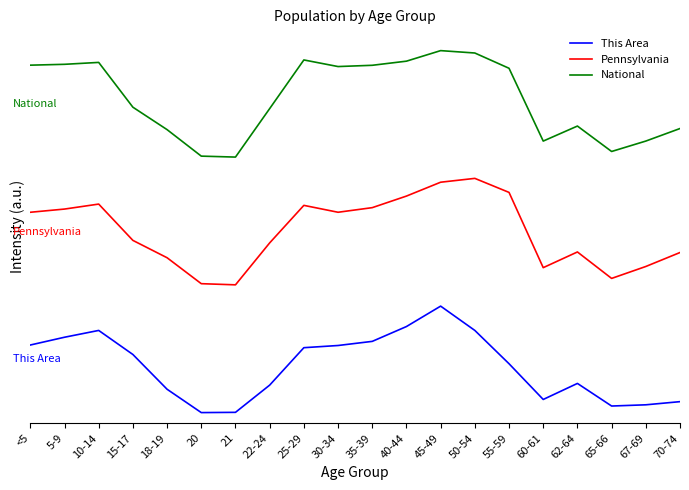

Reading left to right, list all the values displayed in this chart.

This Area: 0.6	0.7	0.8	0.5	0.2	0.0	0.0	0.3	0.6	0.6	0.7	0.8	1.0	0.8	0.5	0.1	0.3	0.1	0.1	0.1
Pennsylvania: 1.9	1.9	2.0	1.6	1.5	1.2	1.2	1.6	1.9	1.9	1.9	2.0	2.2	2.2	2.1	1.4	1.5	1.3	1.4	1.5
National: 3.3	3.3	3.3	2.9	2.7	2.4	2.4	2.9	3.3	3.3	3.3	3.3	3.4	3.4	3.2	2.6	2.7	2.5	2.6	2.7